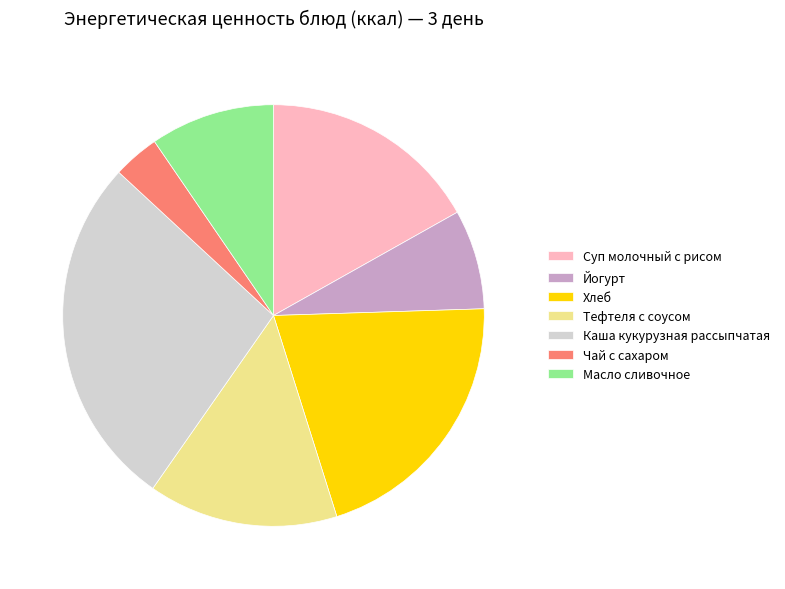

Combined, do Каша кукурузная рассыпчатая and Масло сливочное account for over 50%?

No